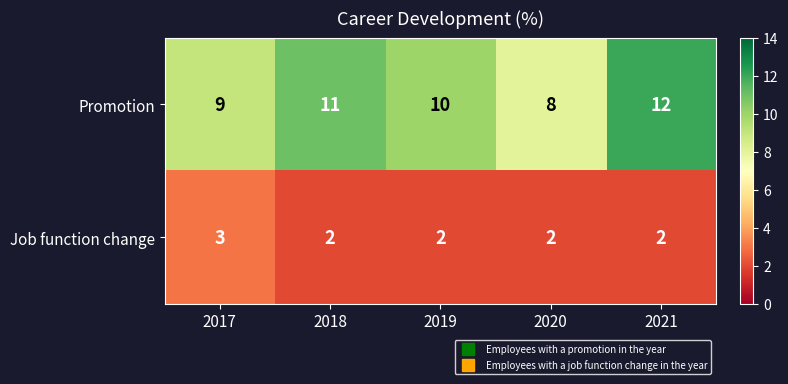

At which label does Promotion first exceed 10?

2018